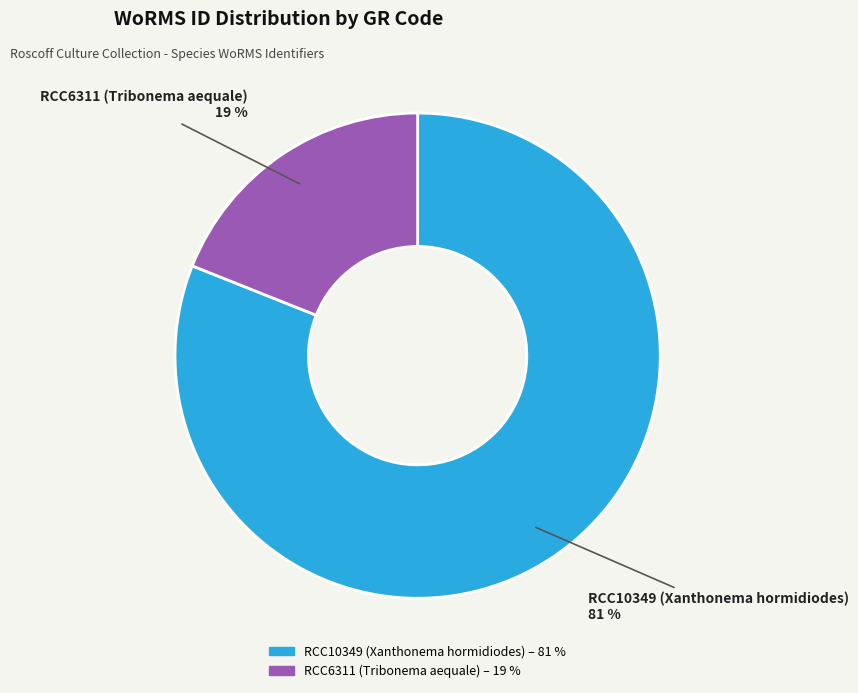

What is the largest slice in the pie chart?

RCC10349 (Xanthonema hormidiodes)